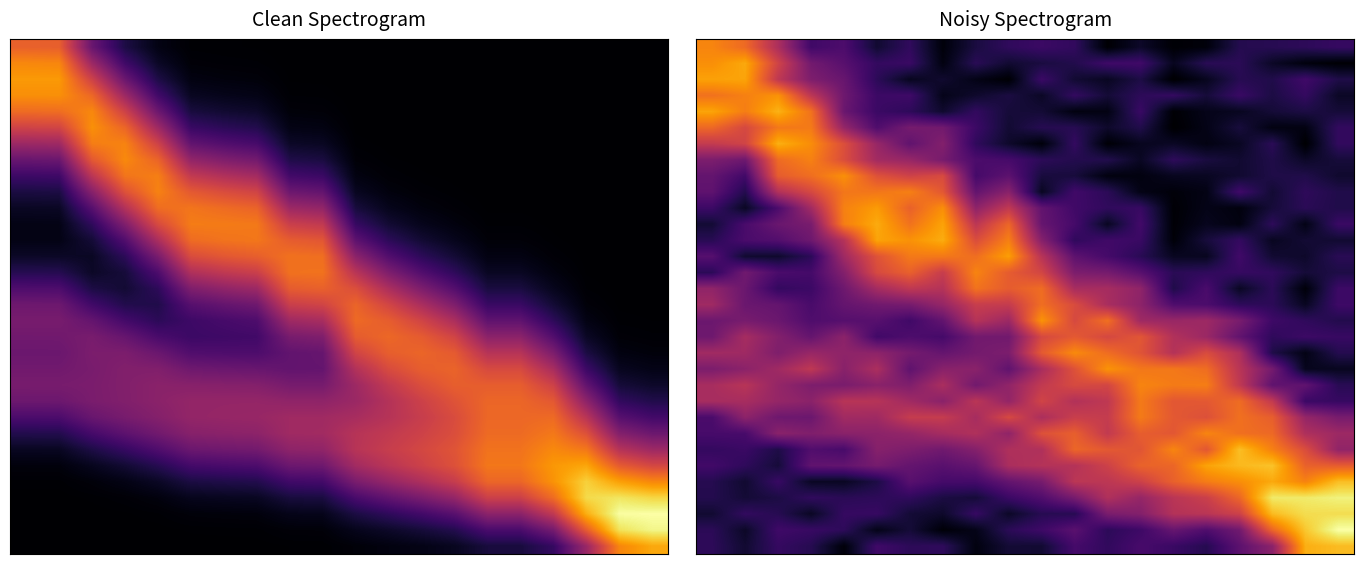

What is the total value across all series at 18?

36060.6